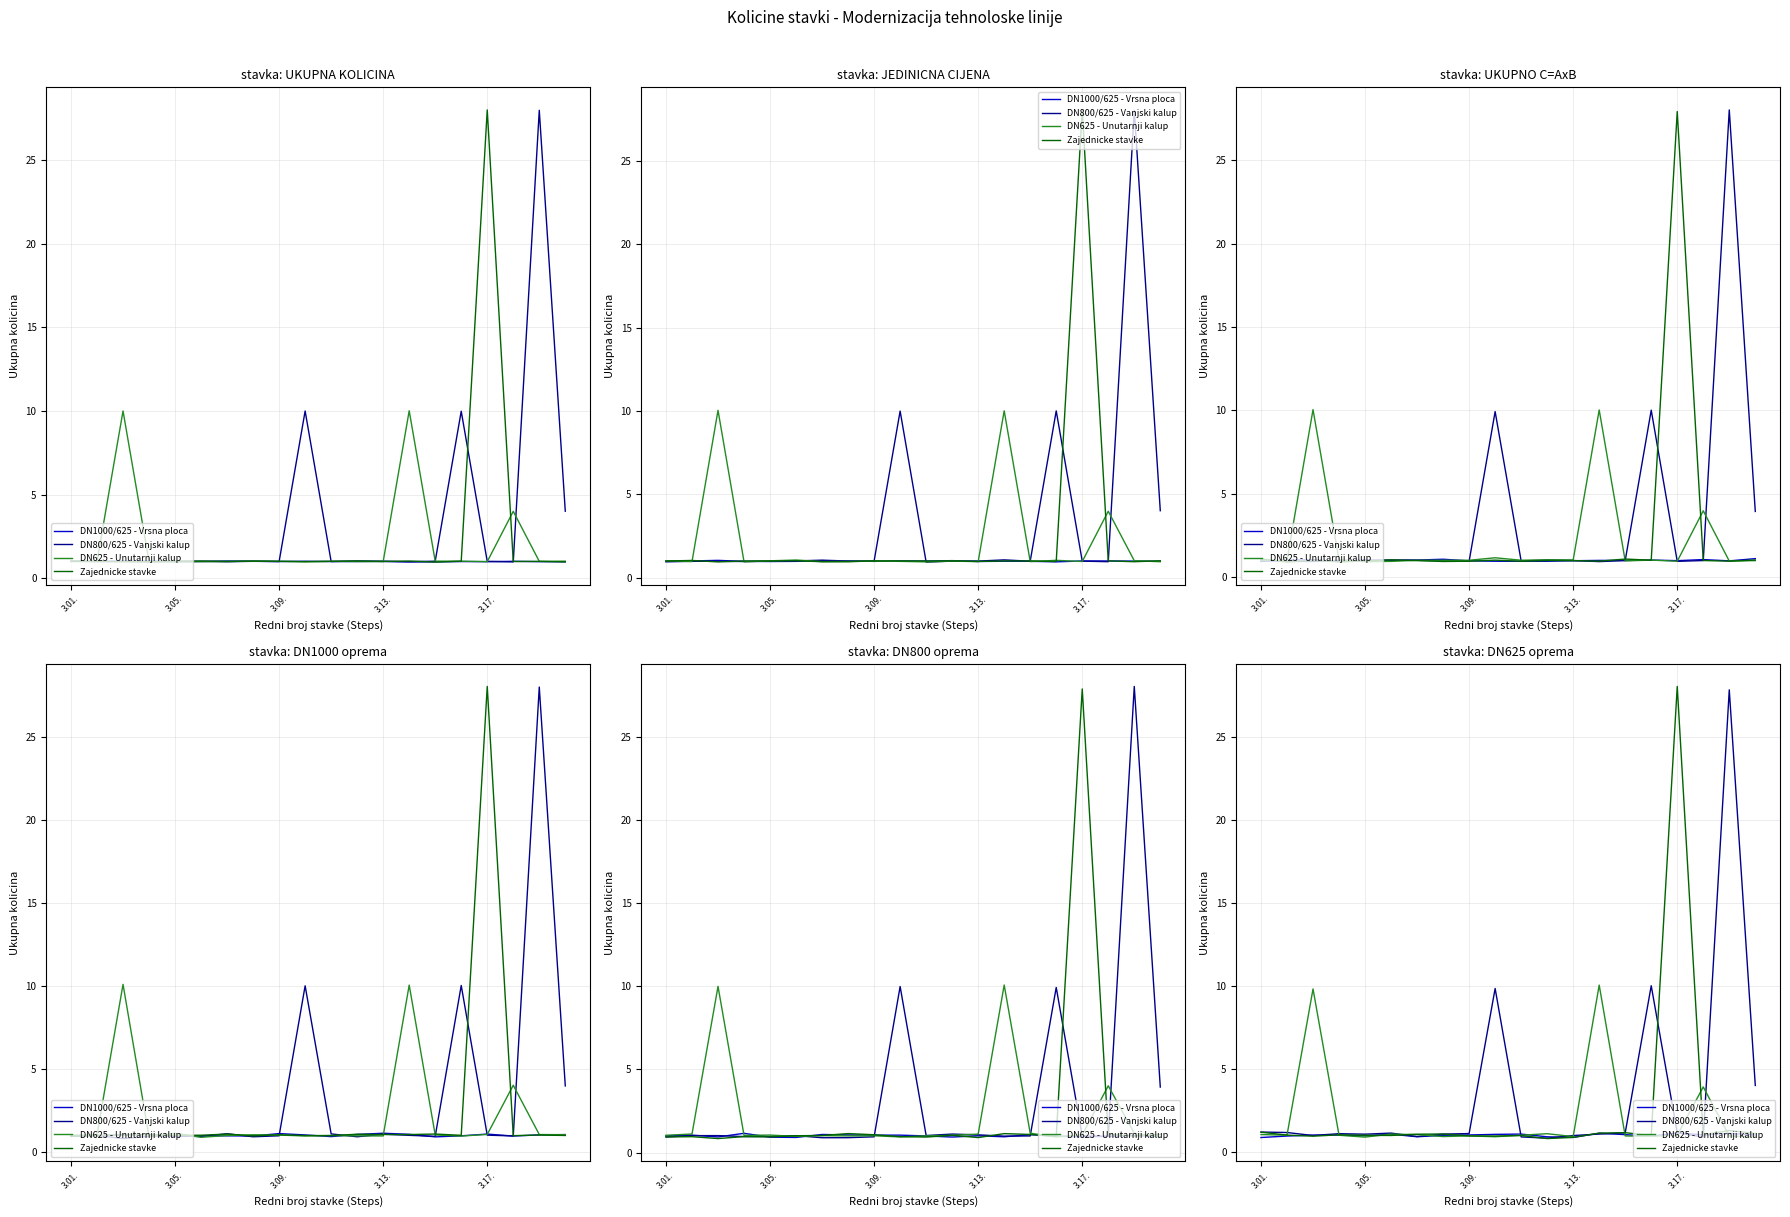

What position from the left is 3.09.?

3